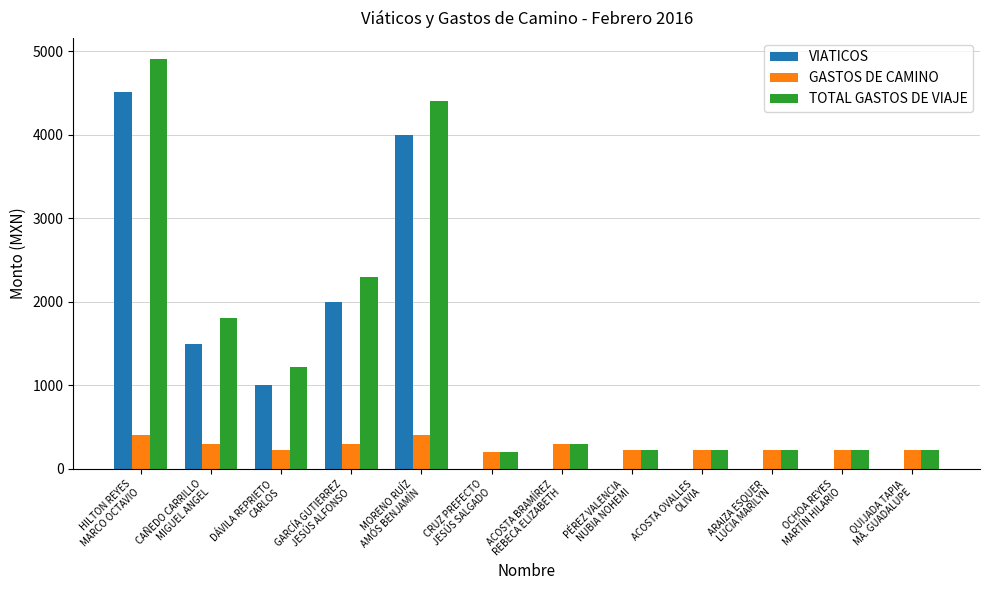

Which series has the largest total across all categories?

TOTAL GASTOS DE VIAJE